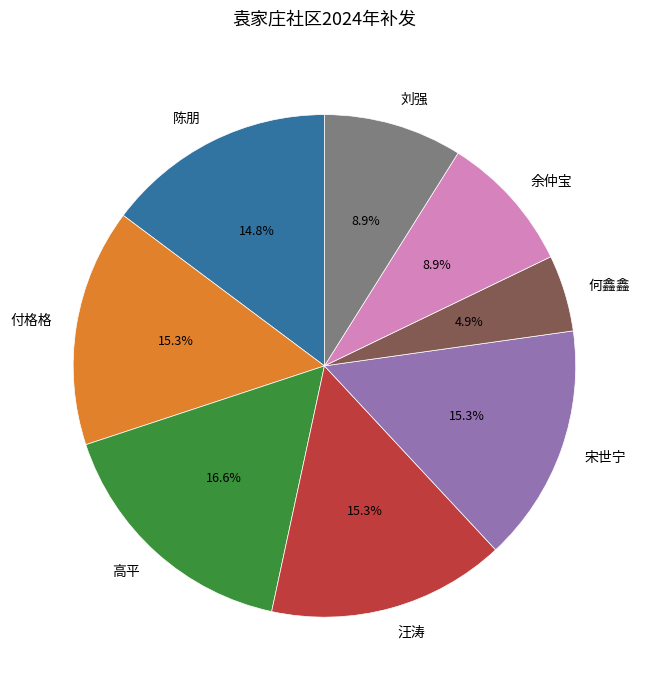

Which category has the smallest portion of the pie?

何鑫鑫